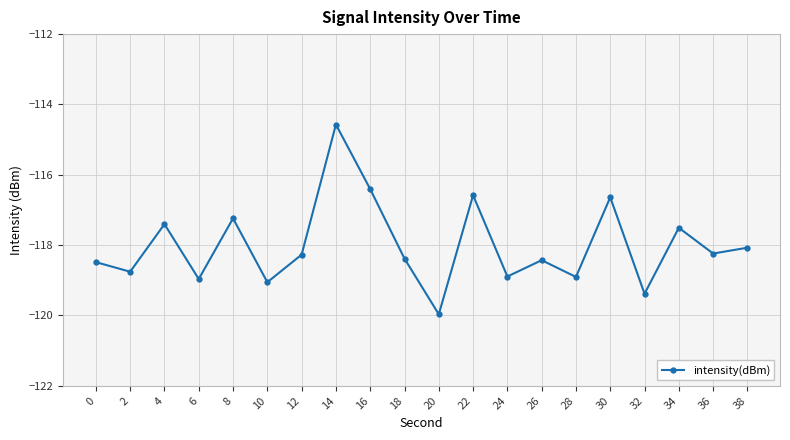

Between 14 and 10, which is larger?

14